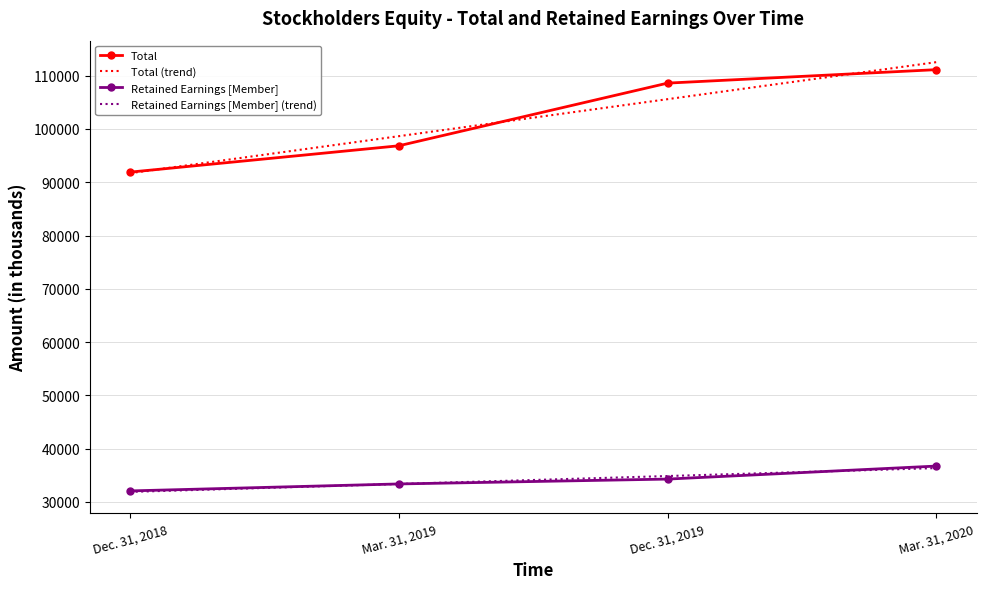

True or false: Total (trend) and Retained Earnings [Member] (trend) cross at least once.

False